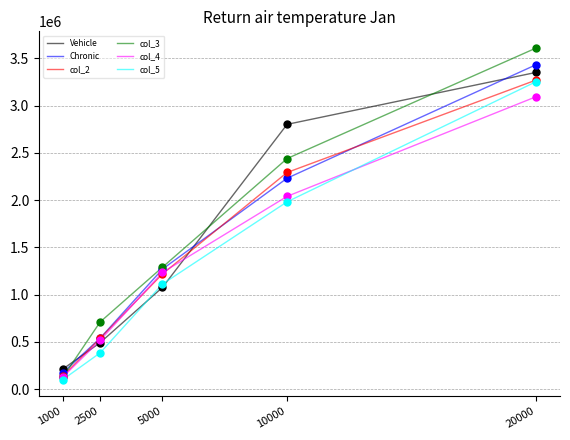

Between 1000 and 10000, which series saw the biggest shift?

Vehicle